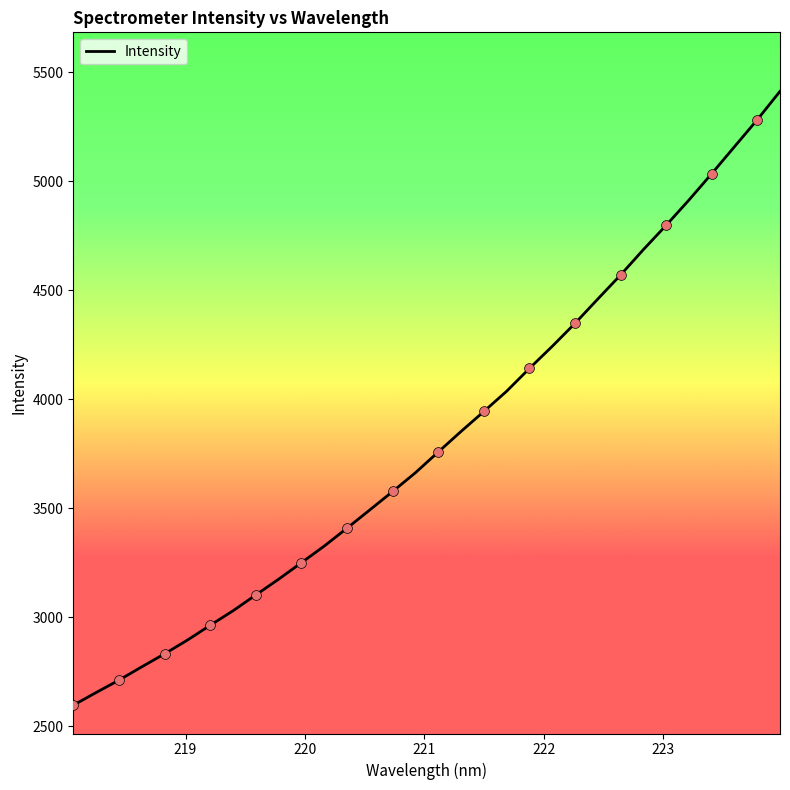

What is the greatest value displayed?

5412.7